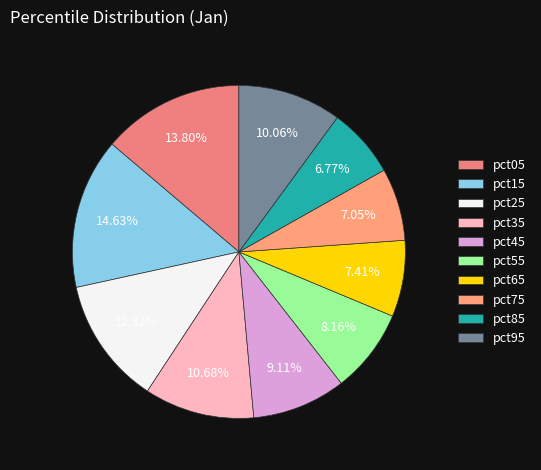

What percentage is NOT represented by pct95?

89.9%